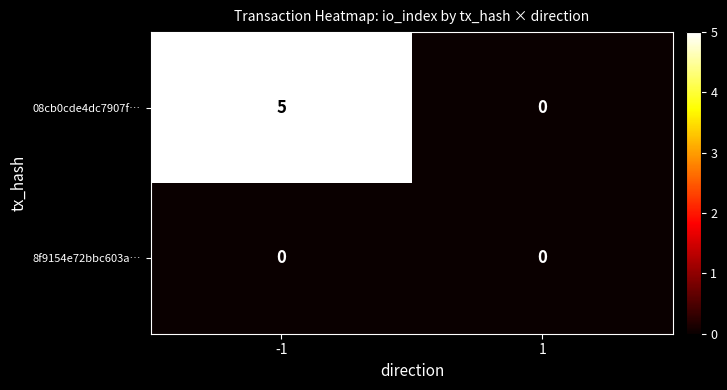

List the series in order of their peak value, highest first.

08cb0cde4dc7907f…, 8f9154e72bbc603a…